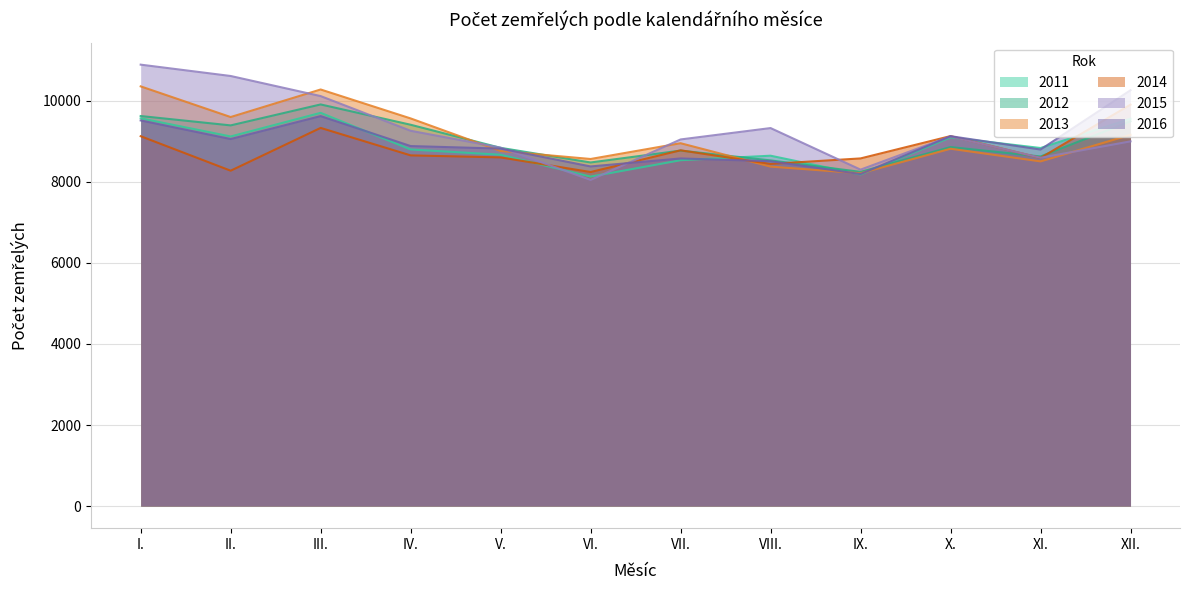

How many data points in 2011 are less than 8836?

6